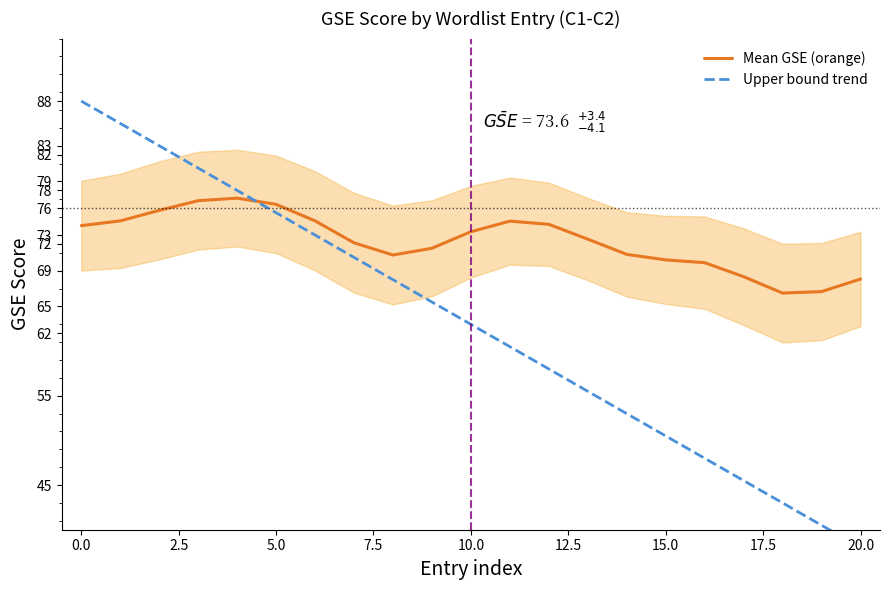

What is the sum of all Mean GSE (orange) values?

1519.0